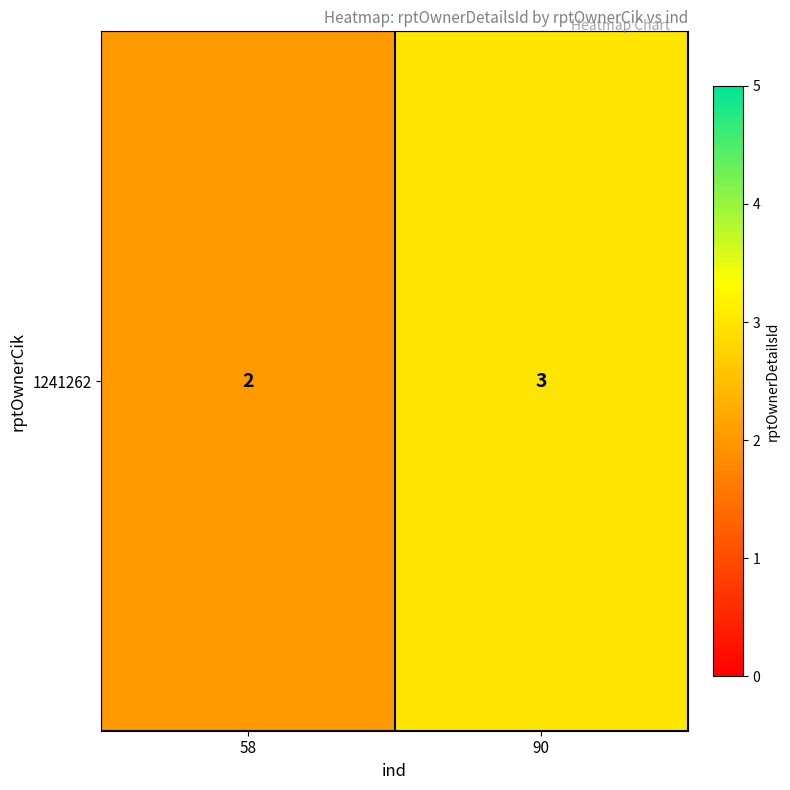

List the labels in order of value, smallest first.

58, 90